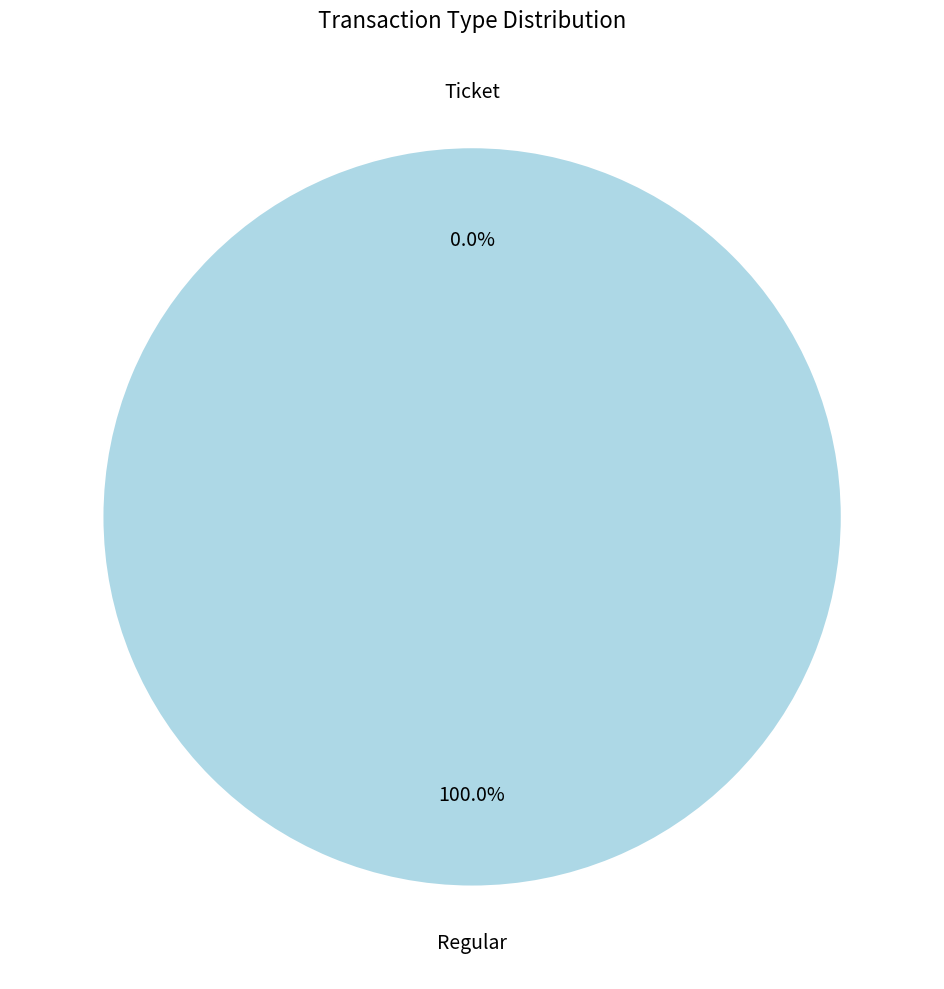

Which slice is the smallest?

Ticket